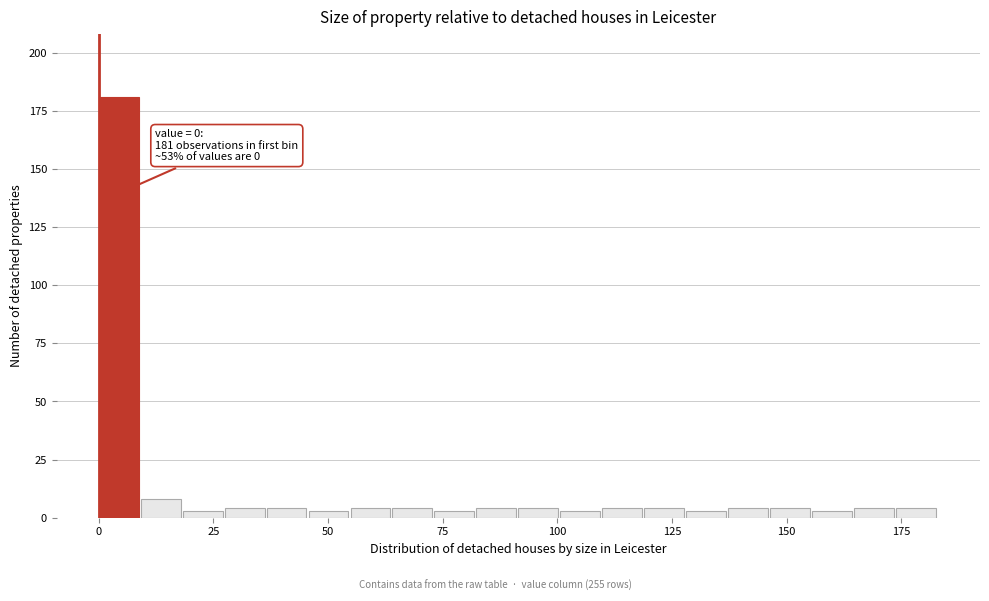

Around what value on the x-axis is the tallest bar? Give the approximate position of its centre, as read against the axis.

5